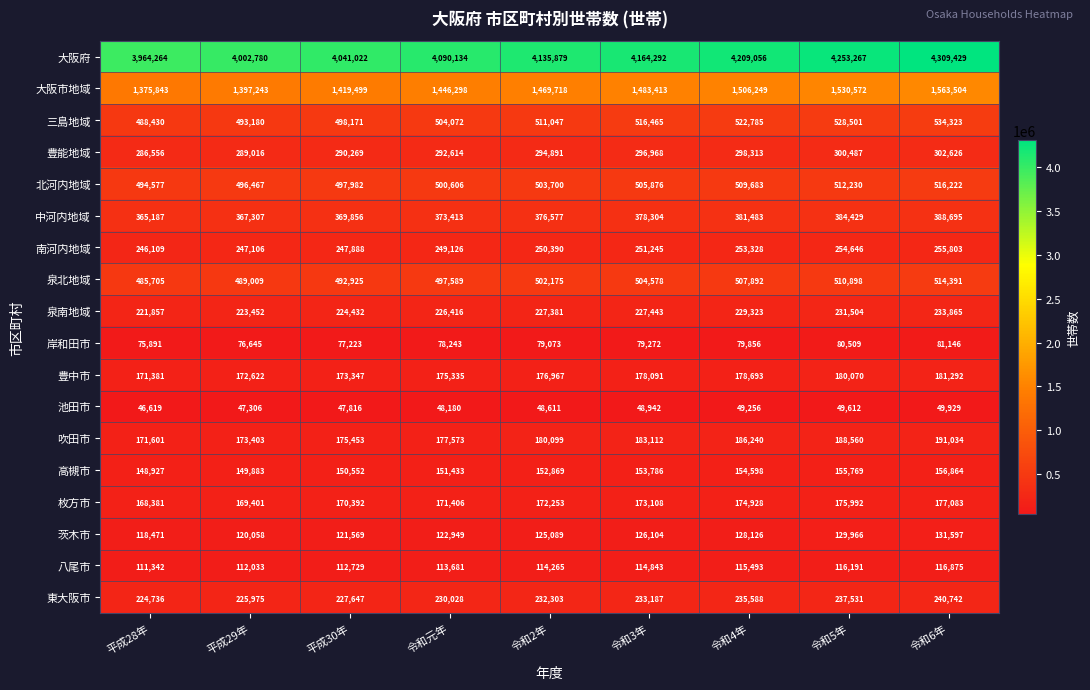

How many categories are shown in the chart?

9